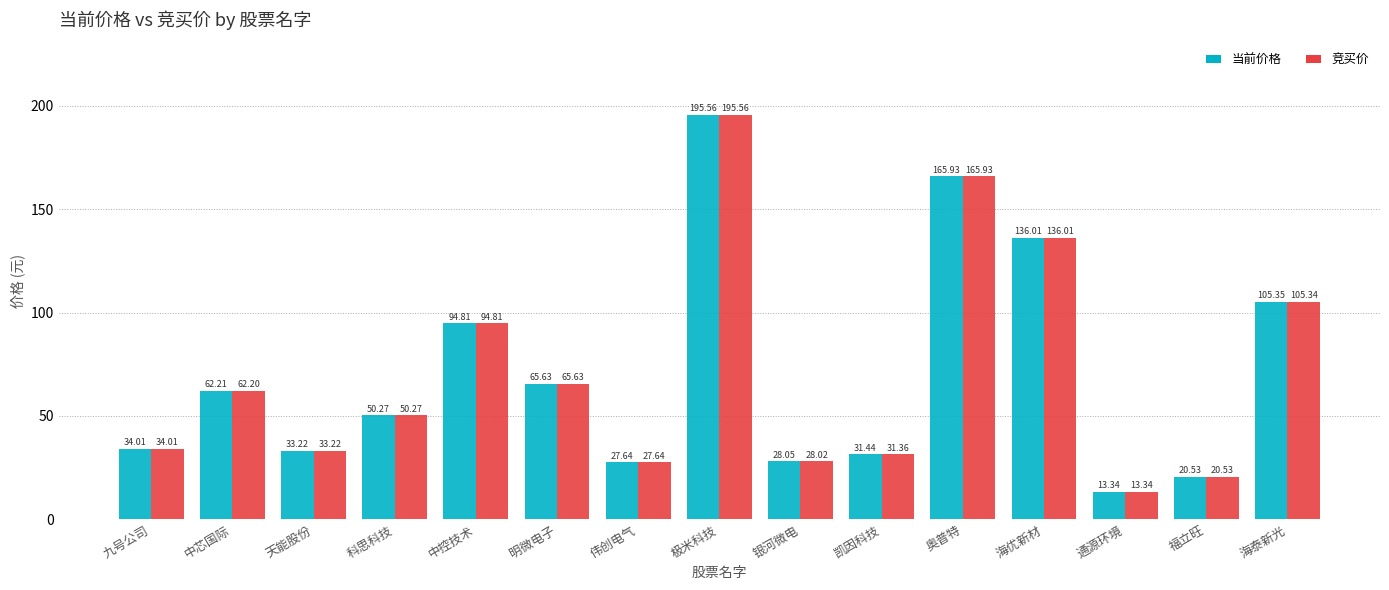

At which label does 当前价格 first exceed 50?

中芯国际